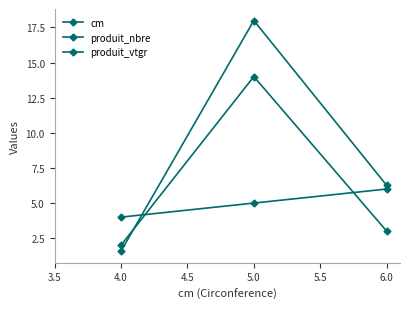

Does the chart have visible grid lines?

No